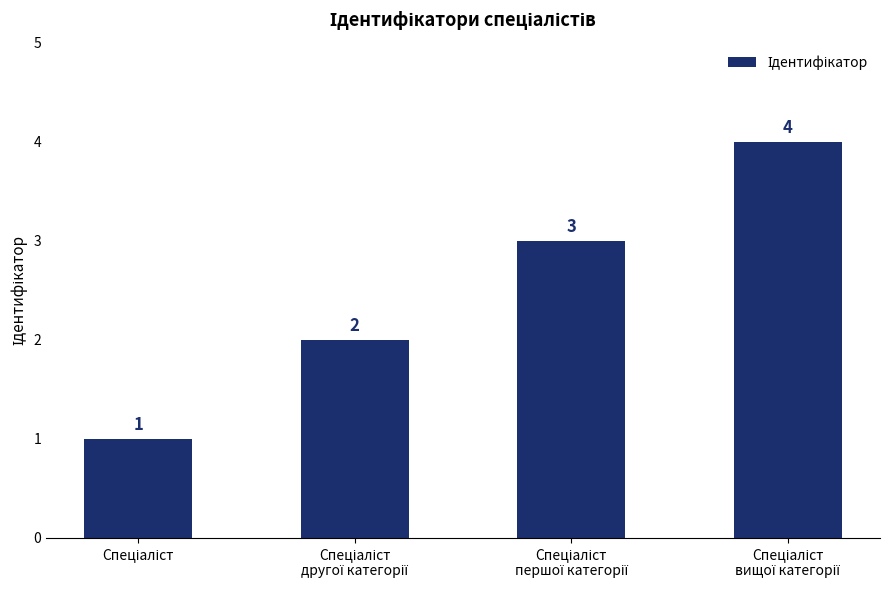

What is the minimum value shown in the chart?

1